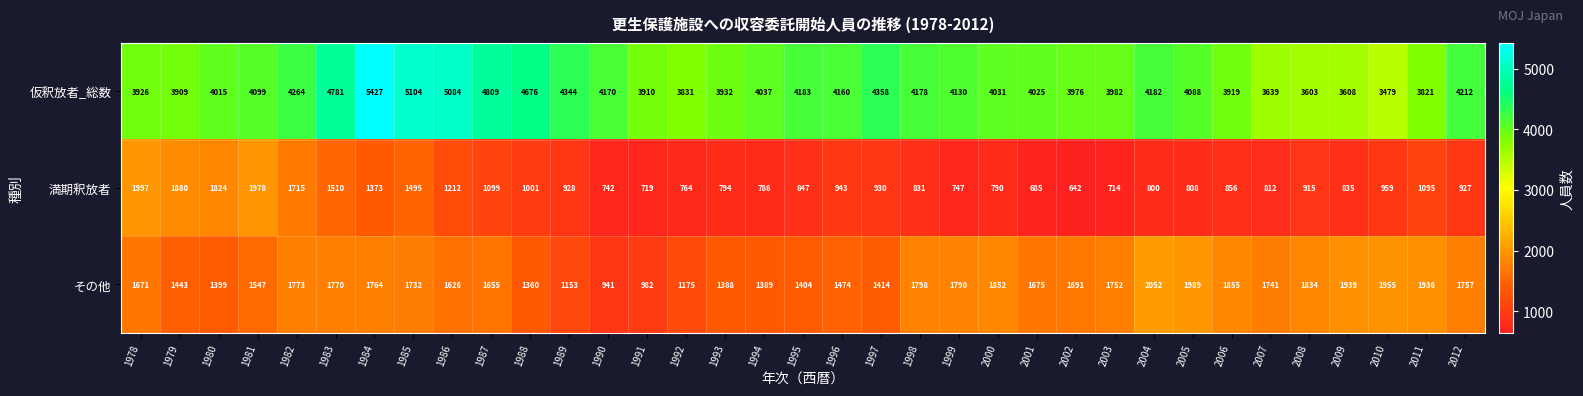

How many series are shown in this chart?

3